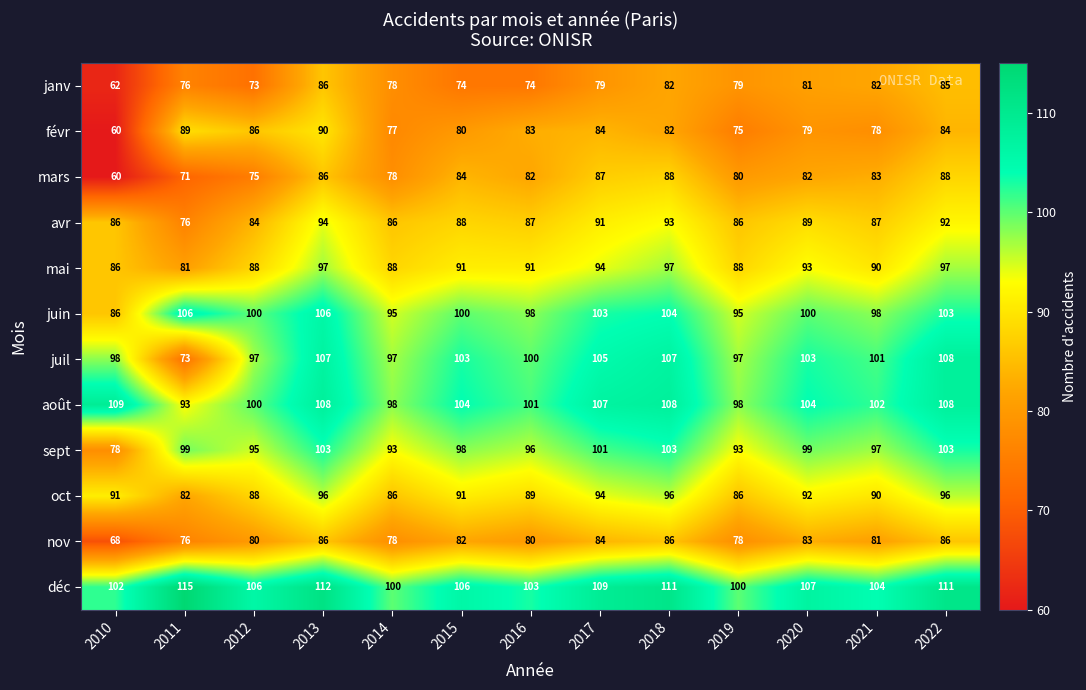

What is the difference between the highest and lowest values at 2016?

29